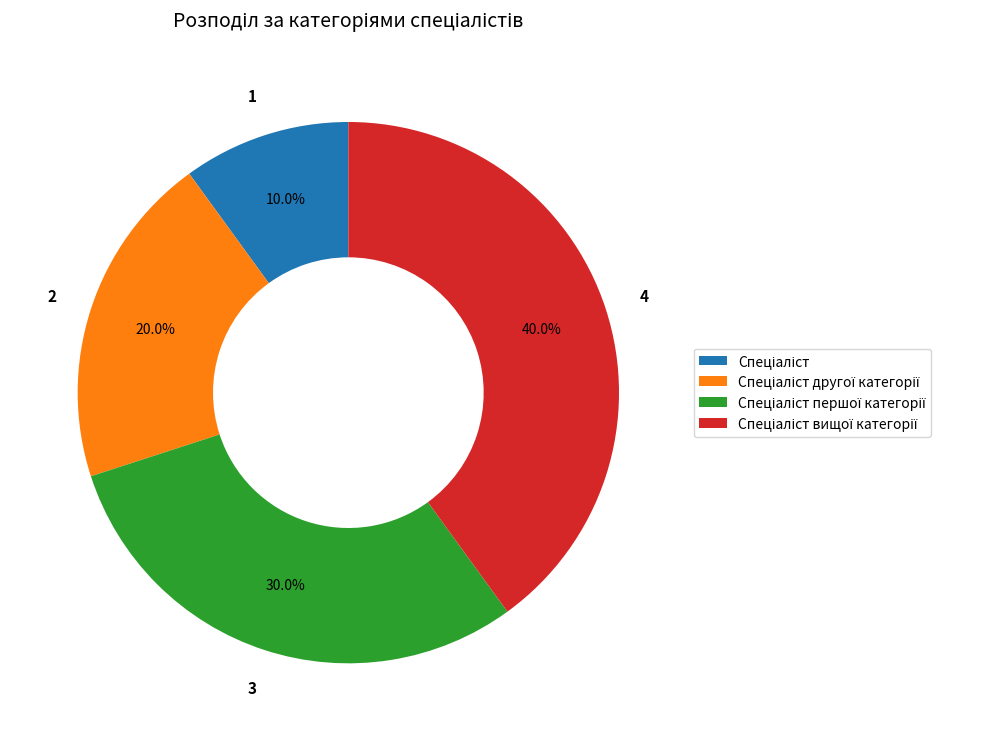

Is there any slice that represents more than half of the pie?

No